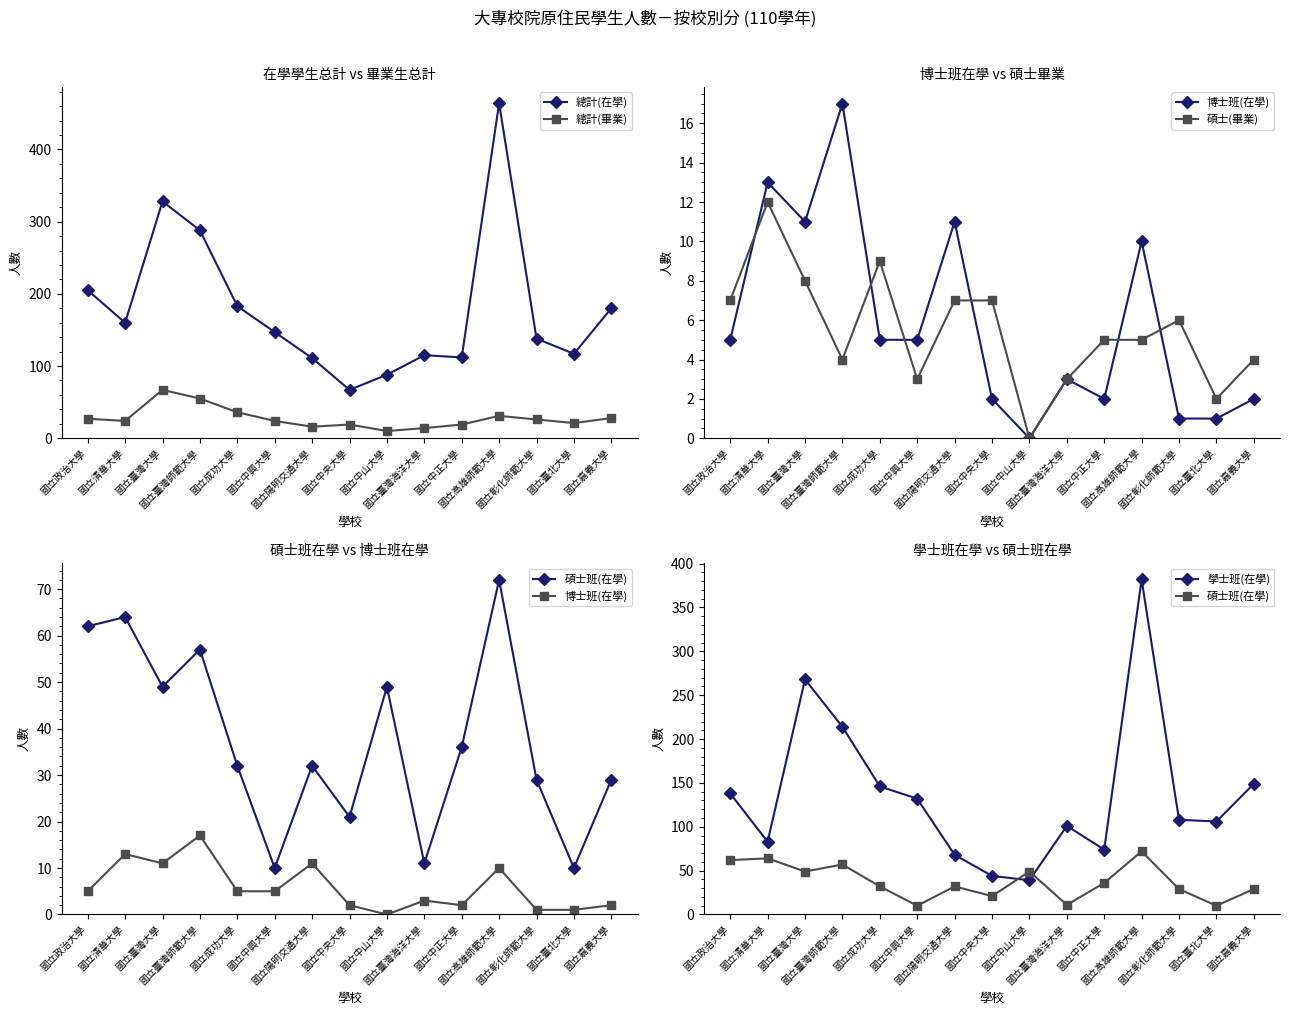

What position from the right is 國立嘉義大學?

1